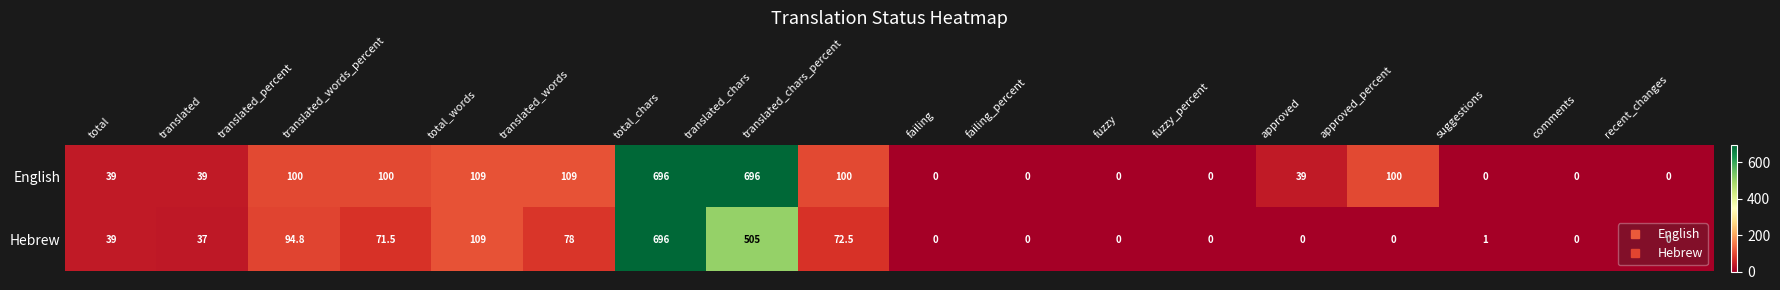

How many data points does each series have?

18